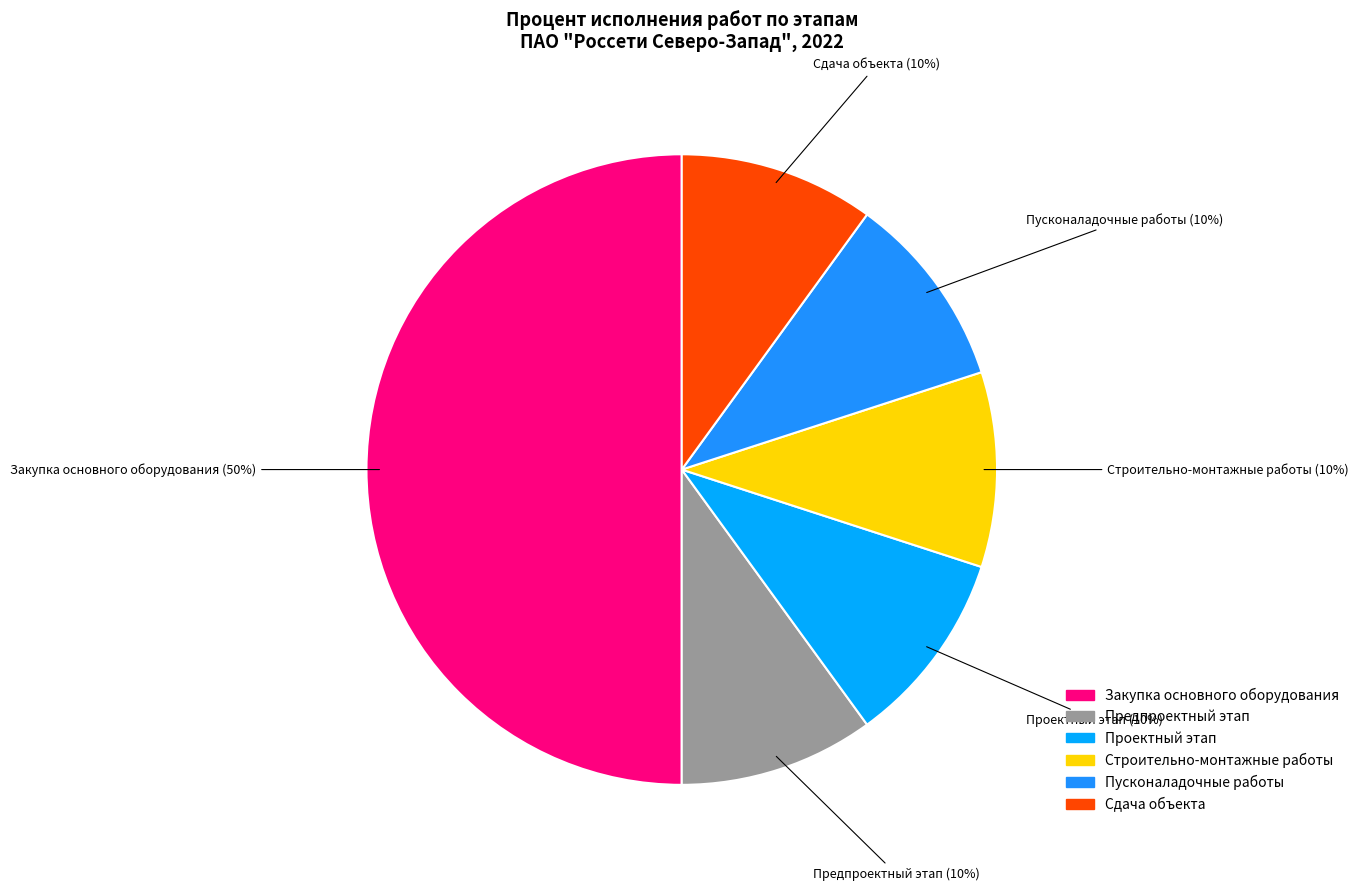

How many segments does this pie chart have?

6